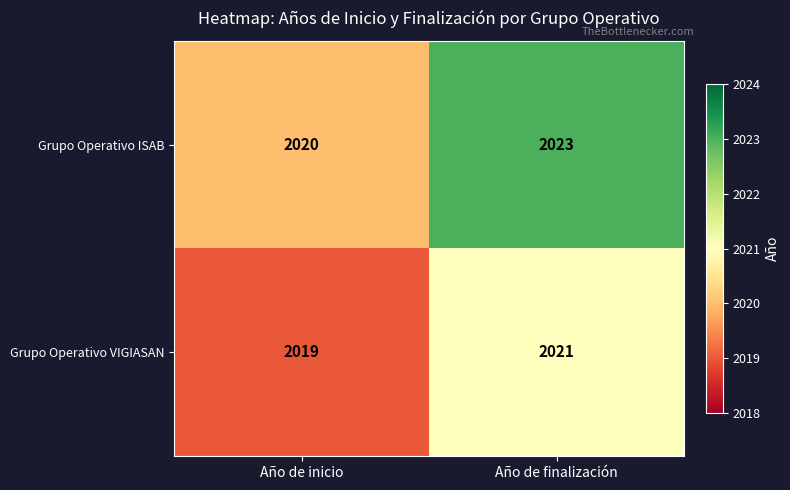

Which series has the largest range (max minus min)?

Grupo Operativo ISAB